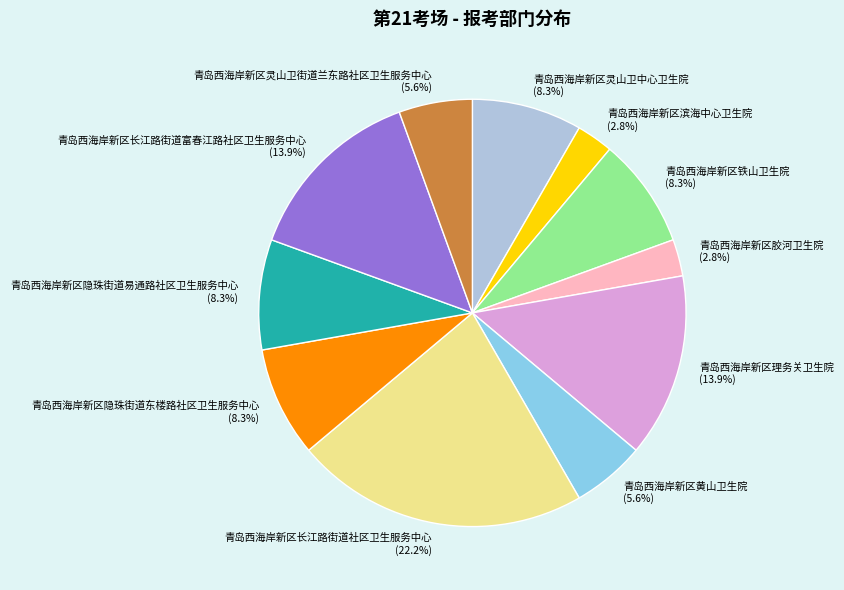

How much of the chart is everything except 青岛西海岸新区隐珠街道易通路社区卫生服务中心 (8.3%)?

91.7%